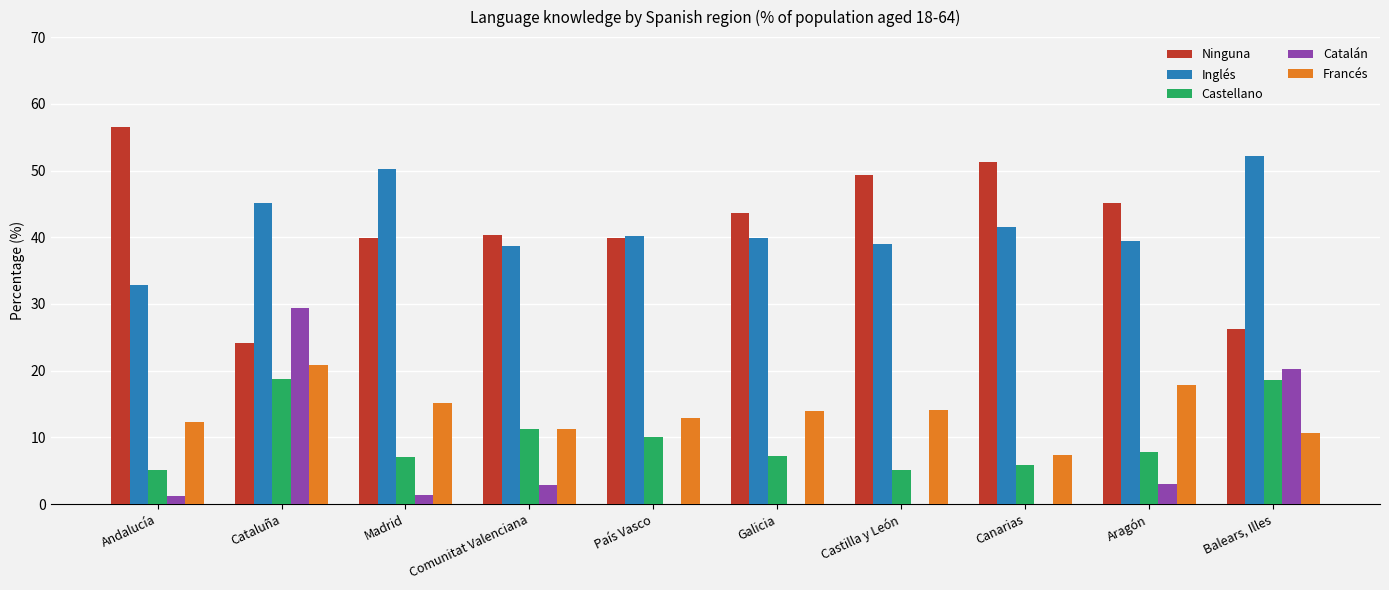

Is it true that Francés equals 12.3 at Andalucía?

True